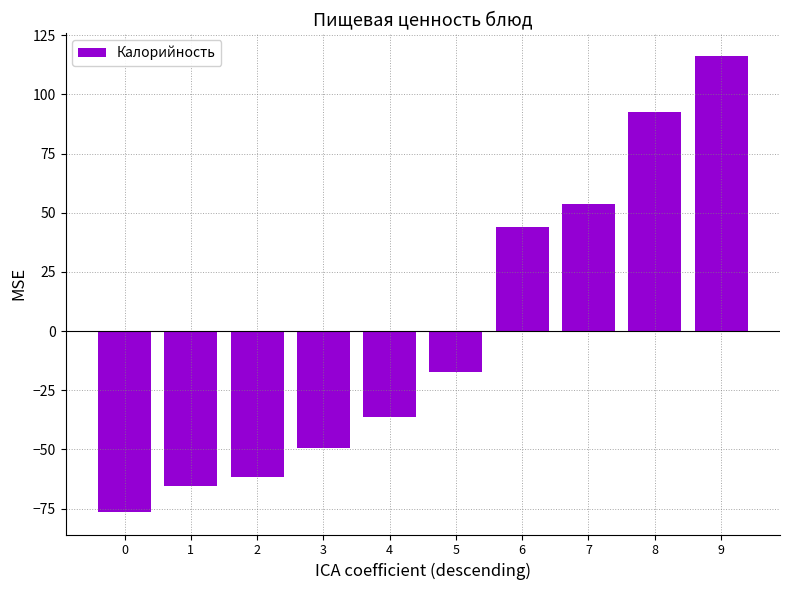

Reading right to left, extract all data points from this chart.

116.3	92.7	53.7	44.1	-17.3	-36.3	-49.3	-61.8	-65.3	-76.3